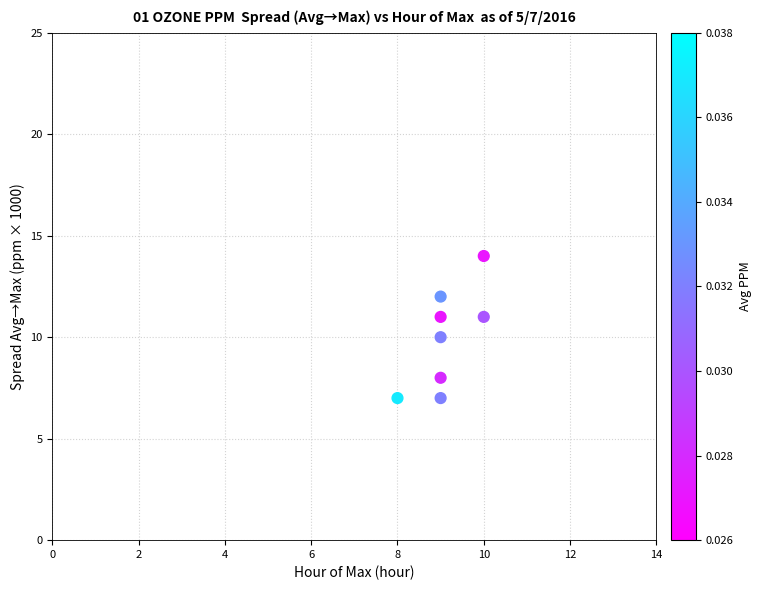

What is the average Y value?

10.0